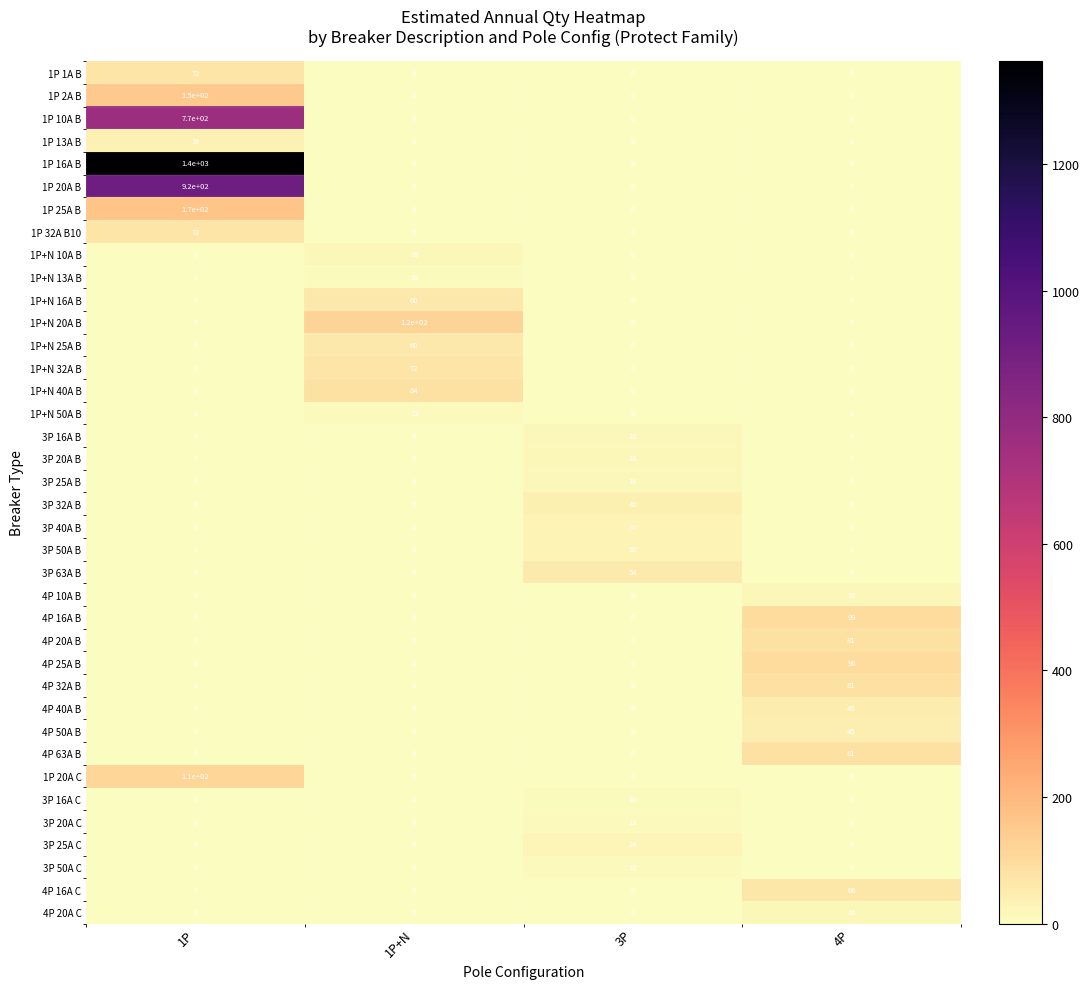

How many series are shown in this chart?

38